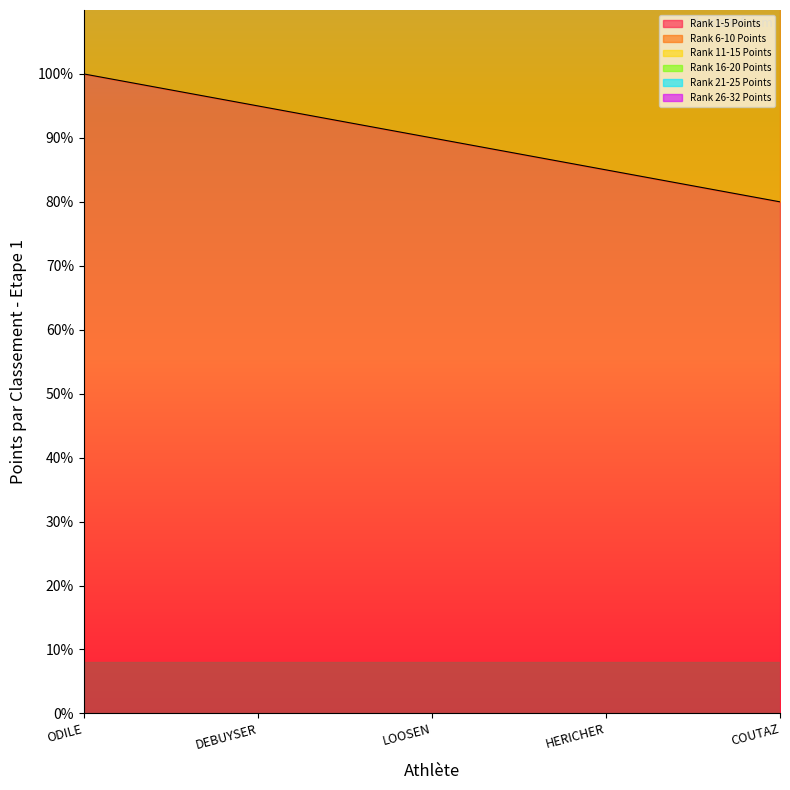

How many Rank 21-25 Points values are between 247 and 279?

3